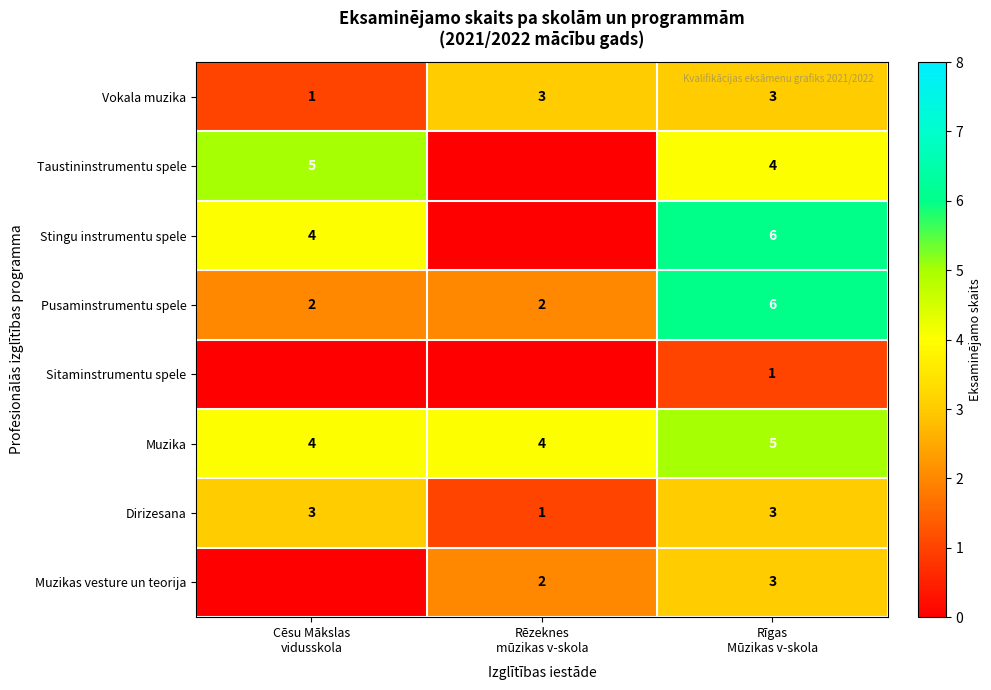

What is the highest value of the Vokala muzika series?

3